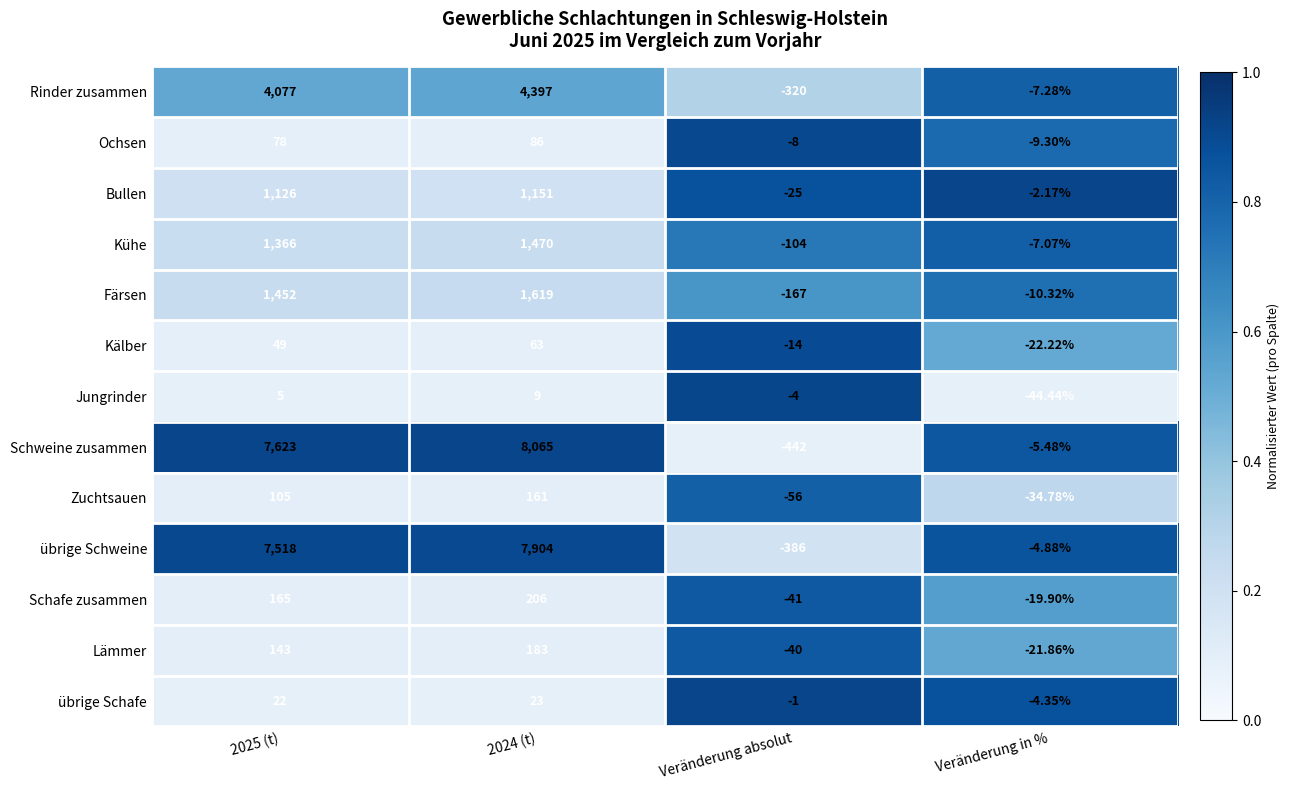

What is the total value across all series at Veränderung absolut?

-1608.0